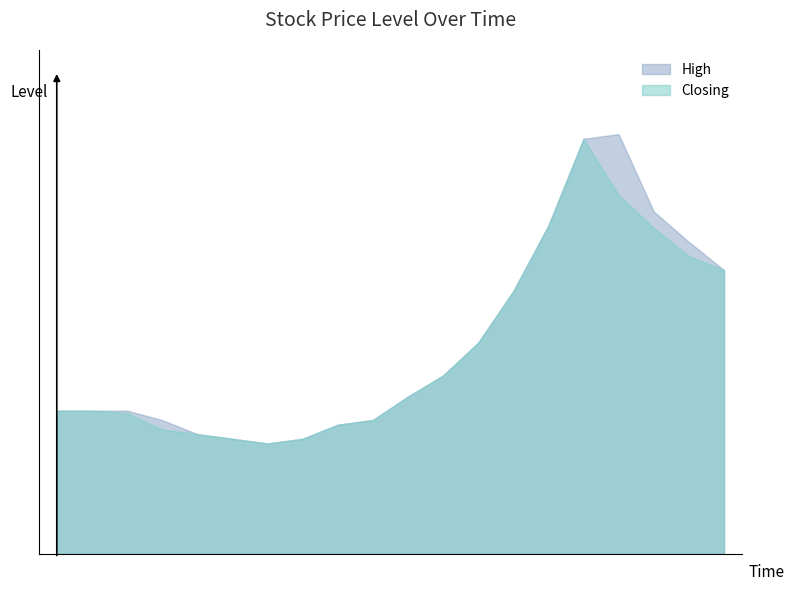

What is the difference between the maximum and minimum values in the High series?

1.3